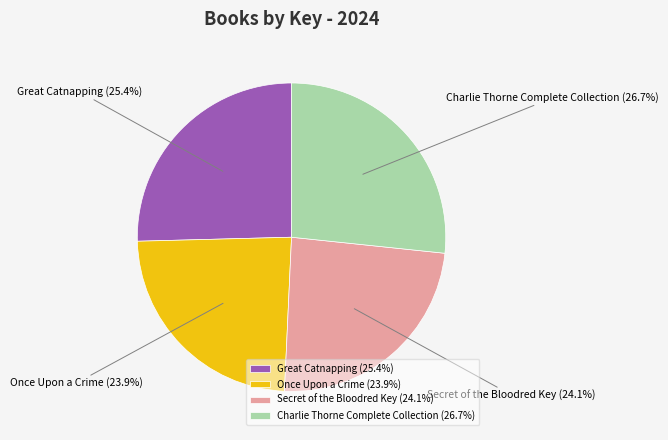

Is there any slice that represents more than half of the pie?

No